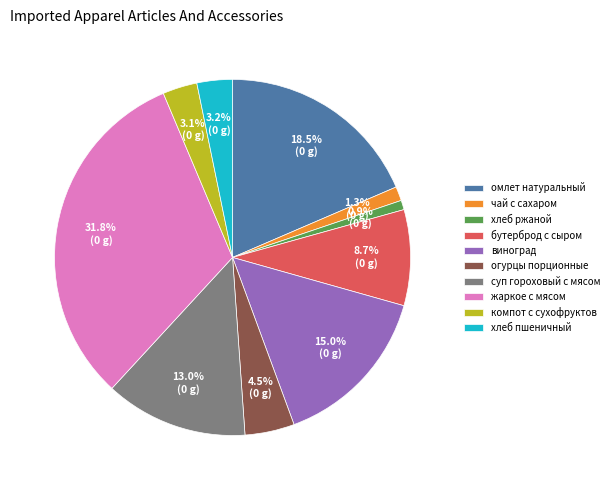

Is there any slice that represents more than half of the pie?

No